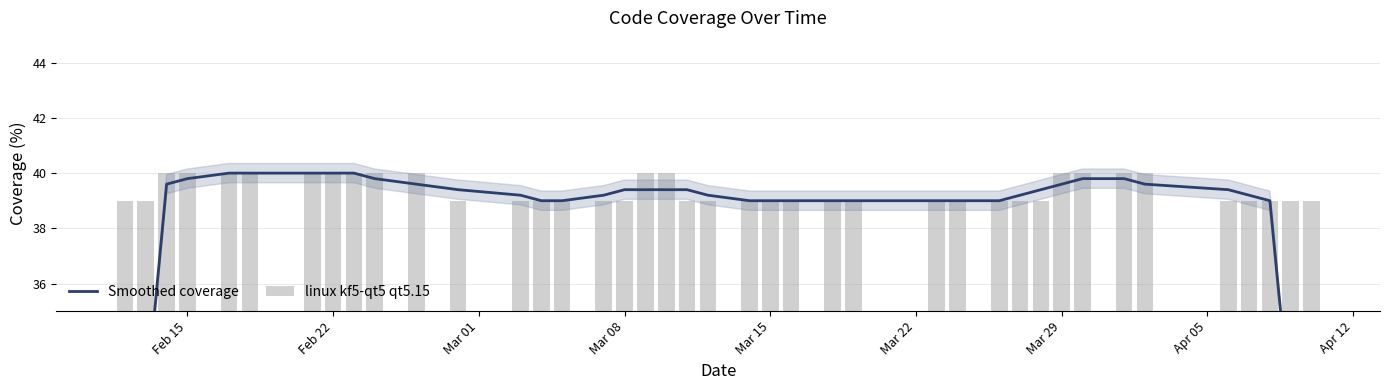

What are all the series names shown in the legend?

Smoothed coverage, linux kf5-qt5 qt5.15